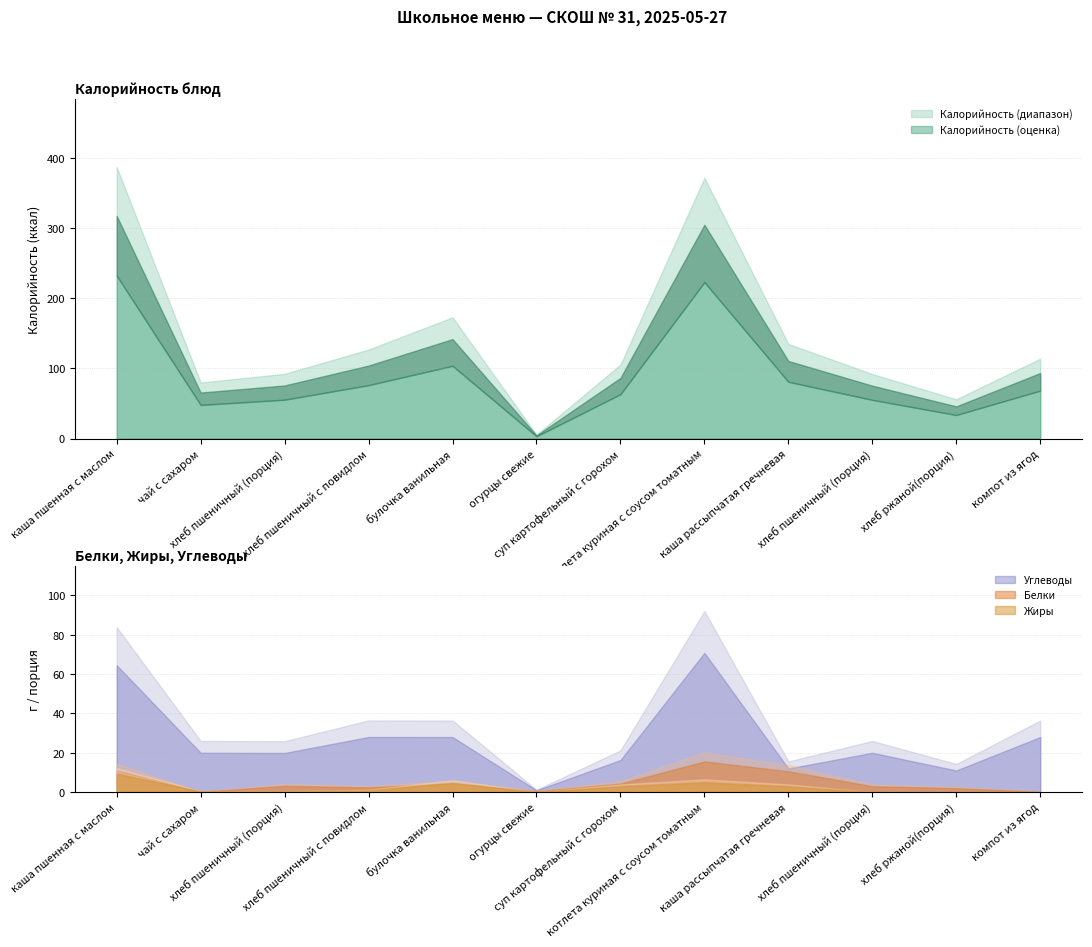

How many lines are shown in the chart?

4